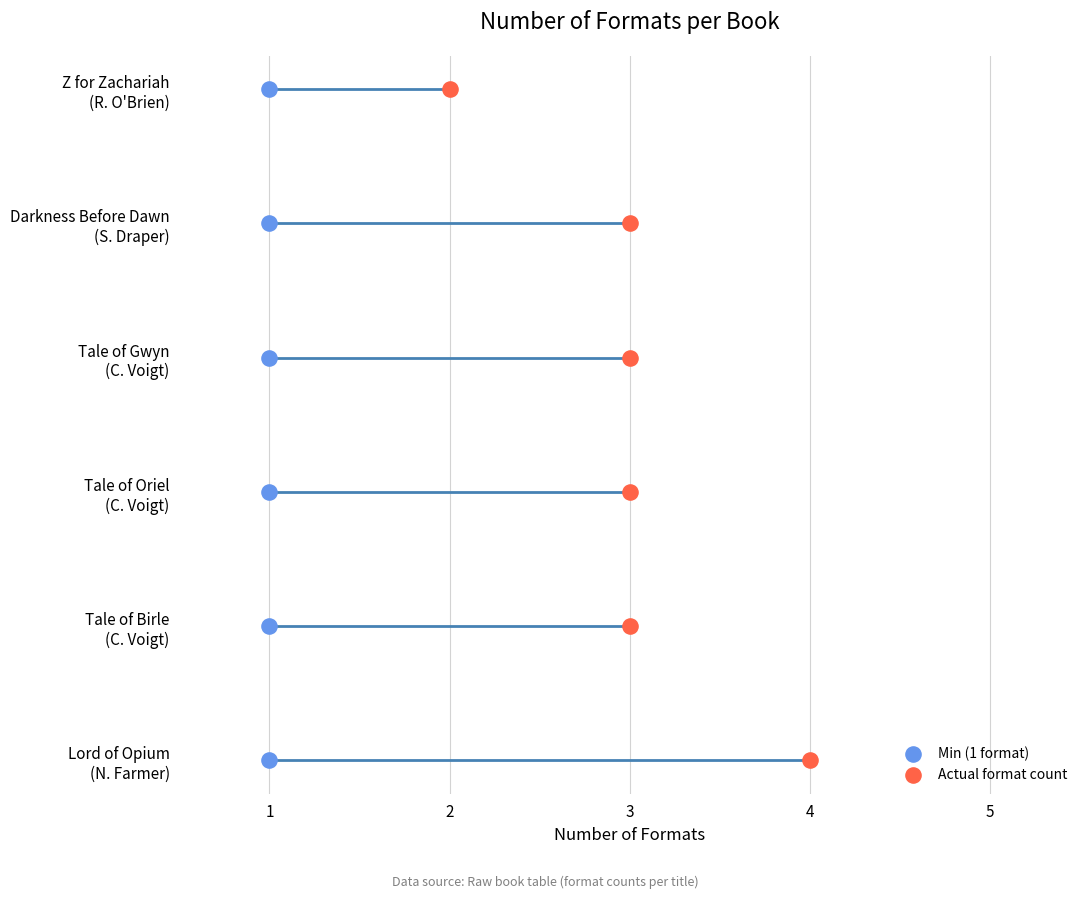

Which series contains the lowest Y value?

Min (1 format)